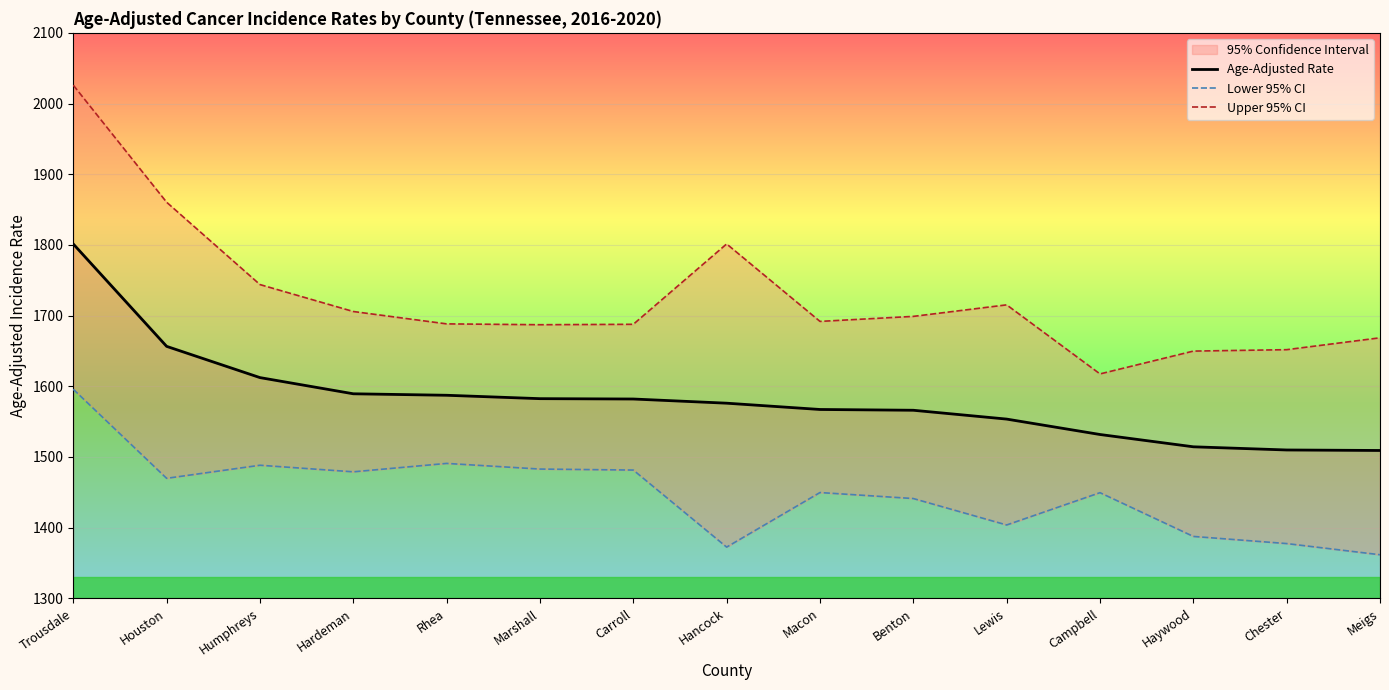

At which label does Age-Adjusted Rate reach its peak?

Trousdale